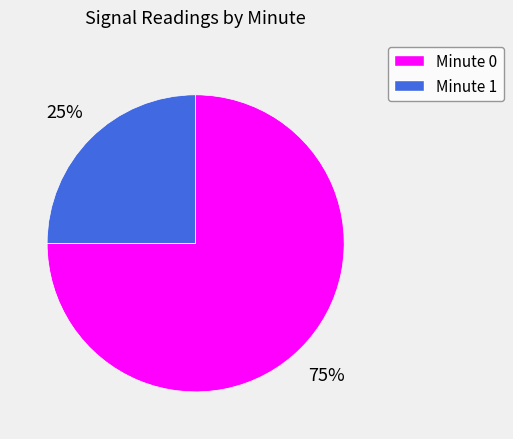

Is there a majority slice in this chart?

Yes